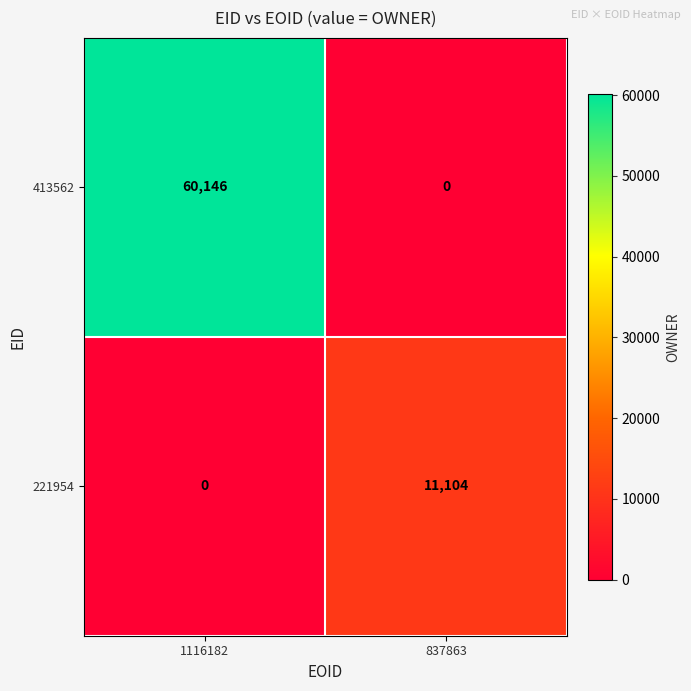

Count the number of categories in the chart.

2